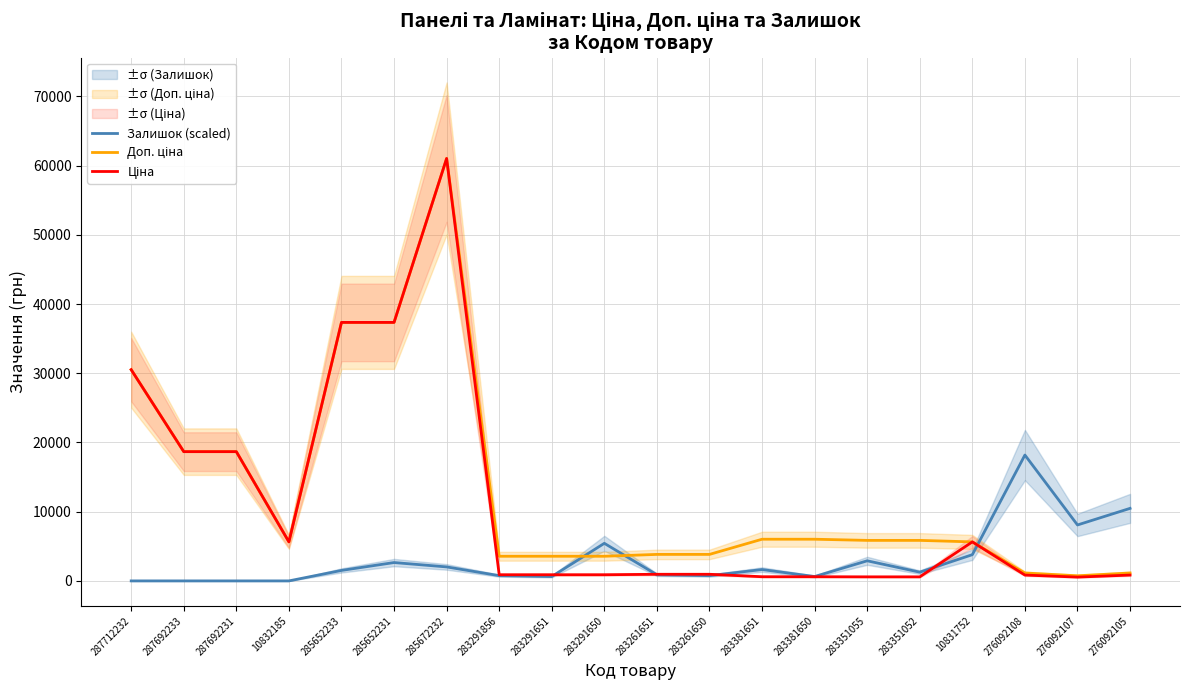

Where does the Ціна series first go above 957?

287712232